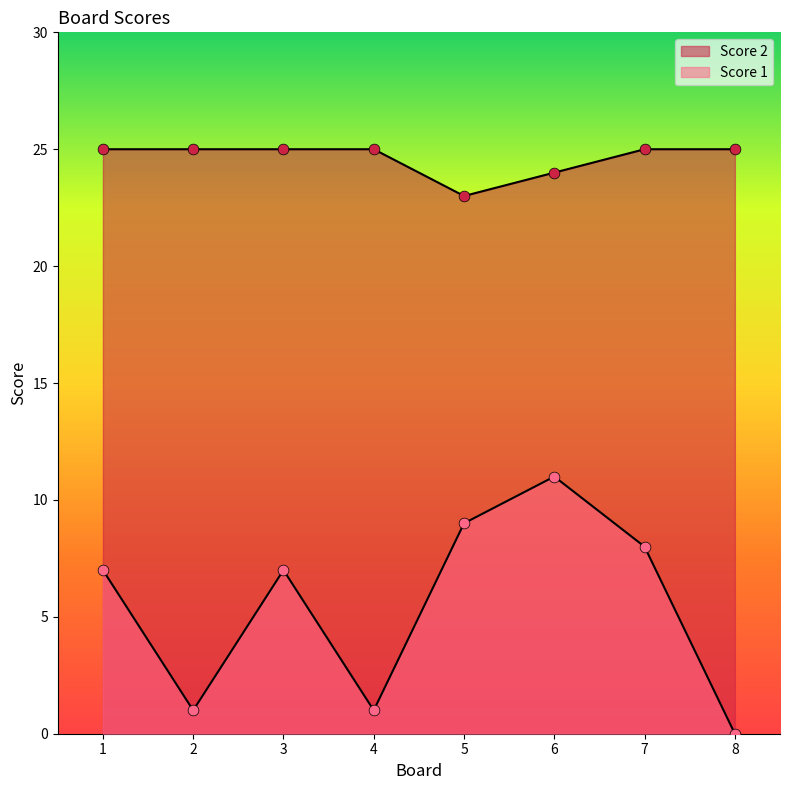

What is the total value across all series at 6?

35